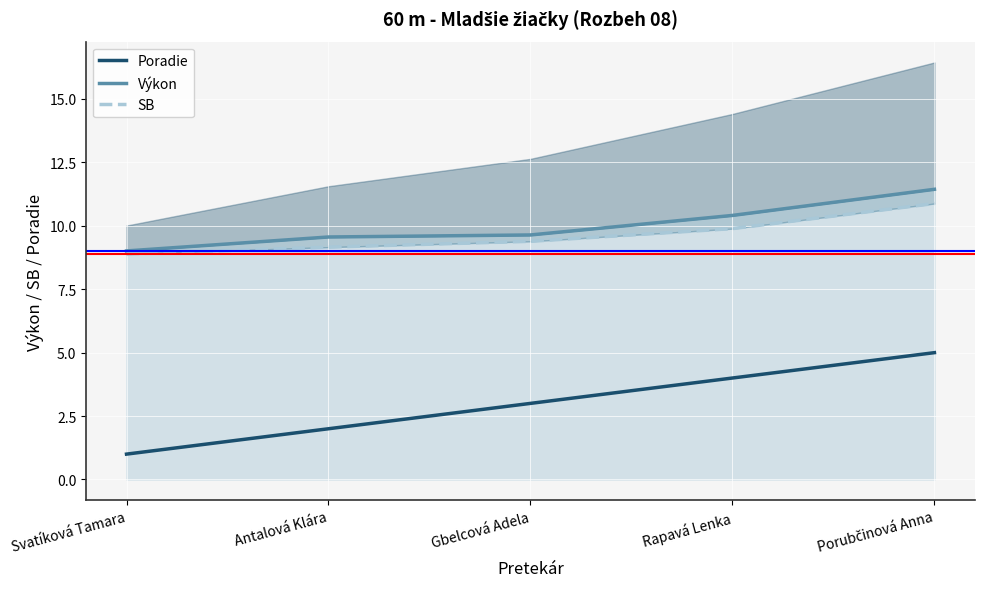

True or false: SB and Výkon cross at least once.

False